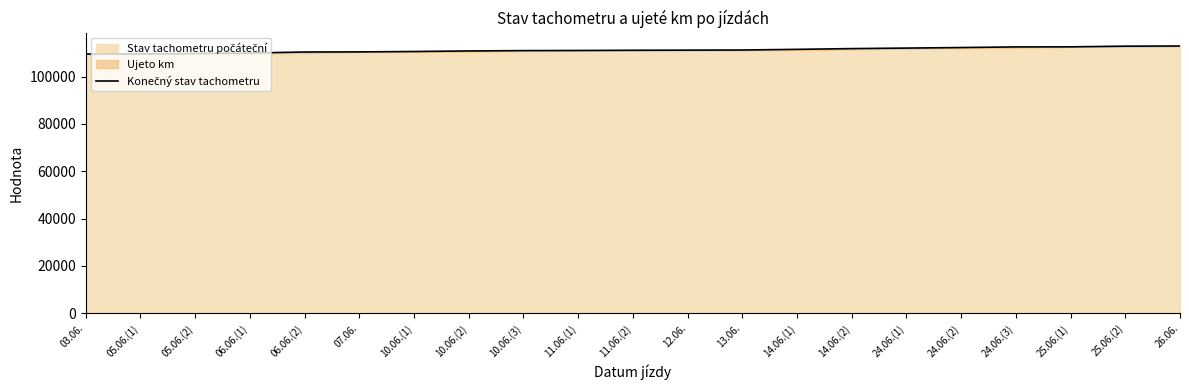

What is the change in value from 10.06.(1) to 13.06.?

+634